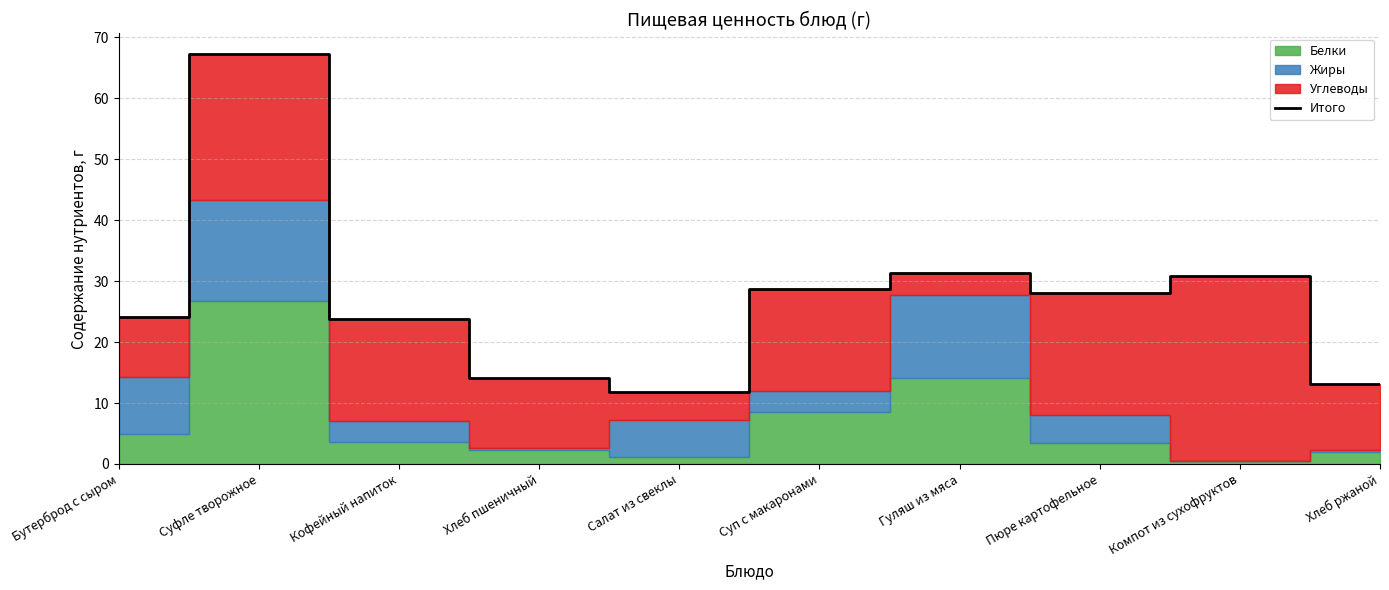

Is it true that the value at Суп с макаронами is 40.1?

False